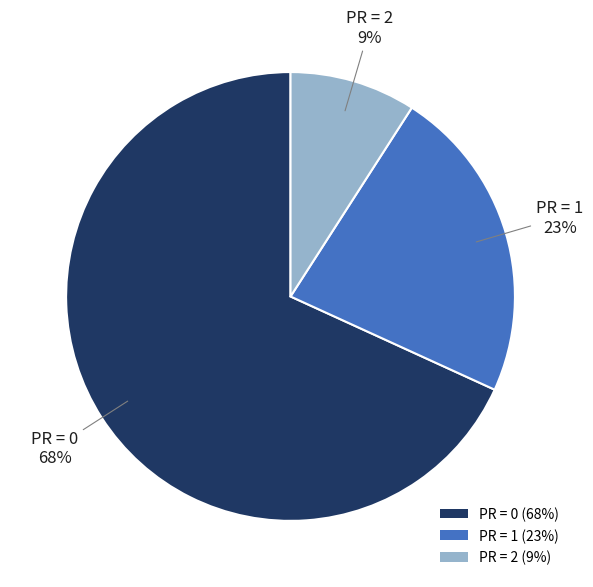

Rank the categories by value from highest to lowest.

PR = 0 (68%), PR = 1 (23%), PR = 2 (9%)